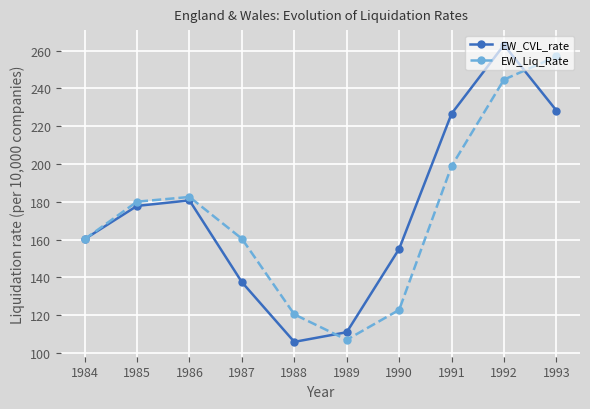

What is the minimum value for EW_Liq_Rate?

107.0